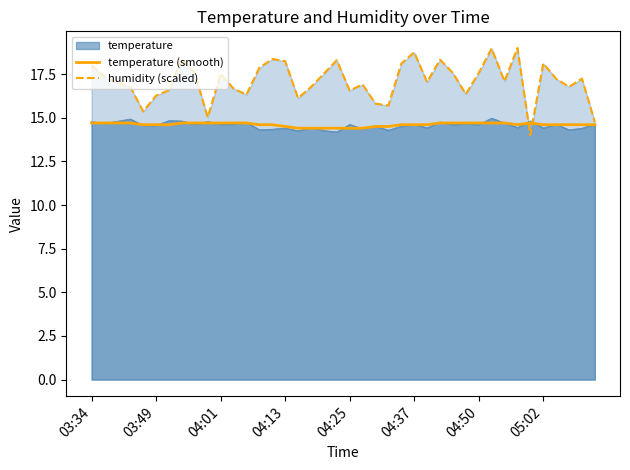

Which series has the largest range (max minus min)?

humidity (scaled)